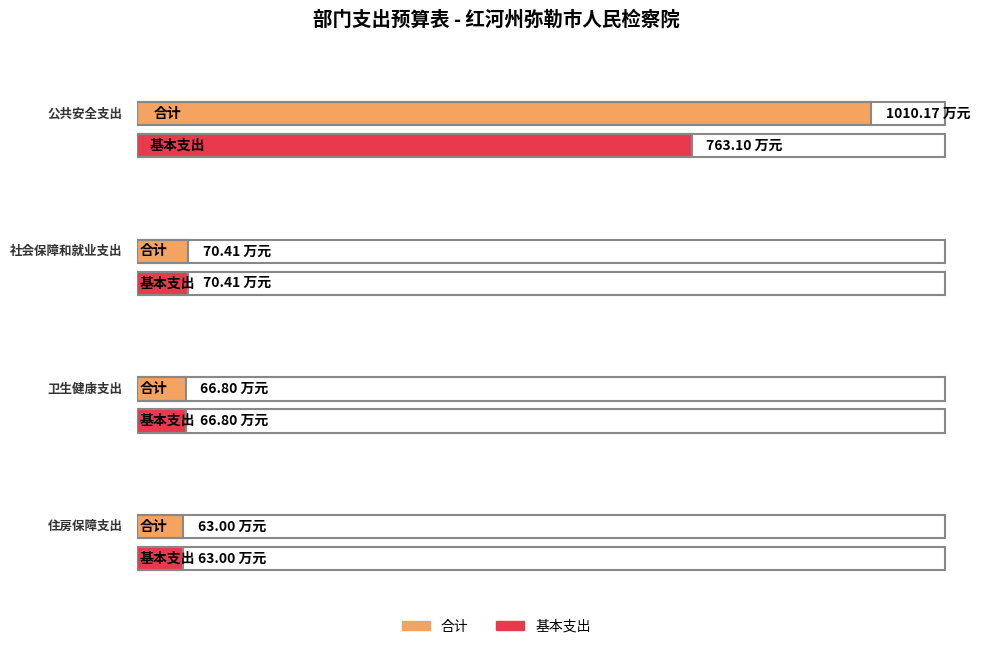

At which label is 基本支出 closest to 413?

社会保障和就业支出